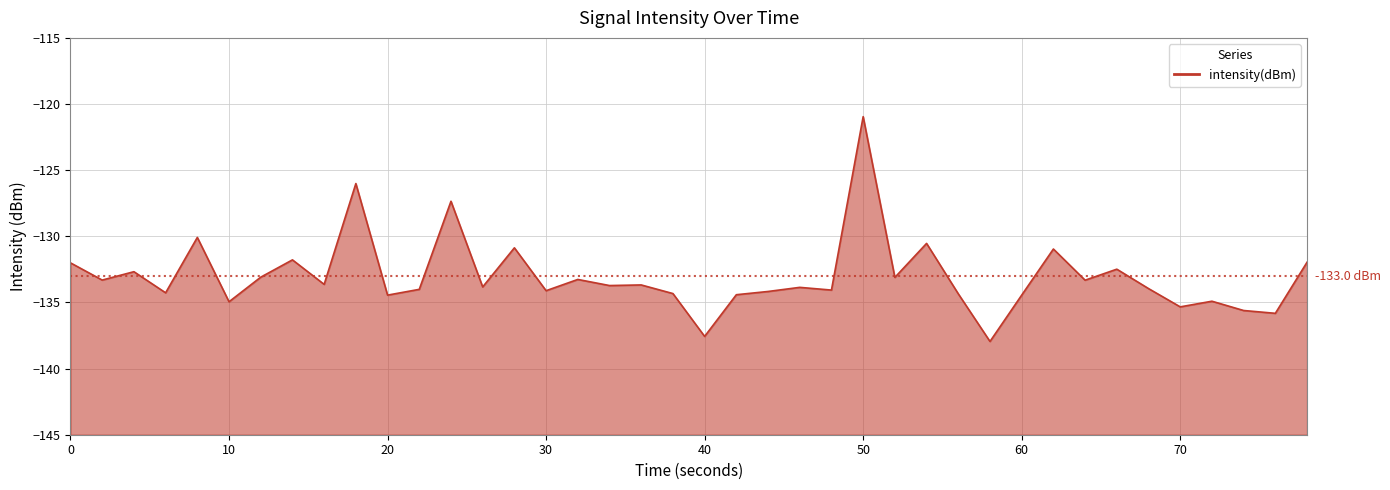

Reading left to right, what are all the values shown in this chart?

-132.0	-133.3	-132.7	-134.3	-130.1	-134.9	-133.1	-131.8	-133.6	-126.0	-134.4	-134.0	-127.4	-133.8	-130.9	-134.1	-133.3	-133.7	-133.7	-134.3	-137.6	-134.4	-134.2	-133.9	-134.1	-121.0	-133.1	-130.5	-134.3	-137.9	-134.4	-131.0	-133.3	-132.5	-134.0	-135.3	-134.9	-135.6	-135.8	-132.0